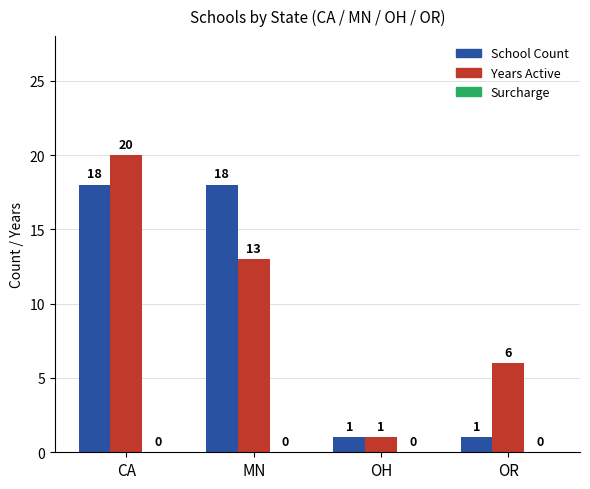

Which series has the largest total across all categories?

Years Active